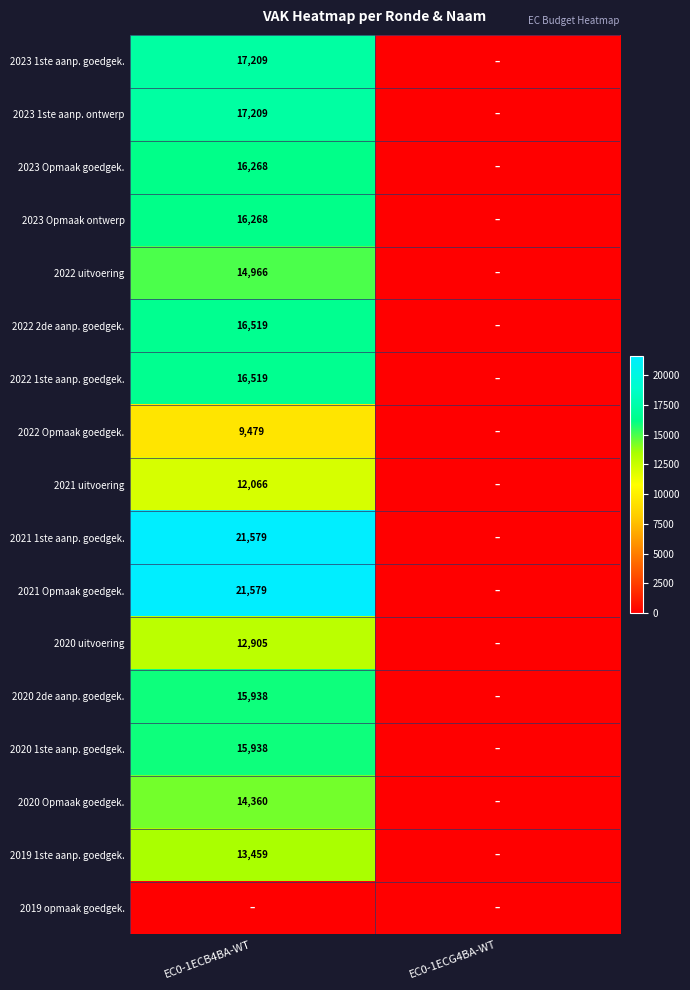

Is the value of 2022 uitvoering at EC0-1ECB4BA-WT greater than the value of 2022 Opmaak goedgek. at EC0-1ECB4BA-WT?

Yes